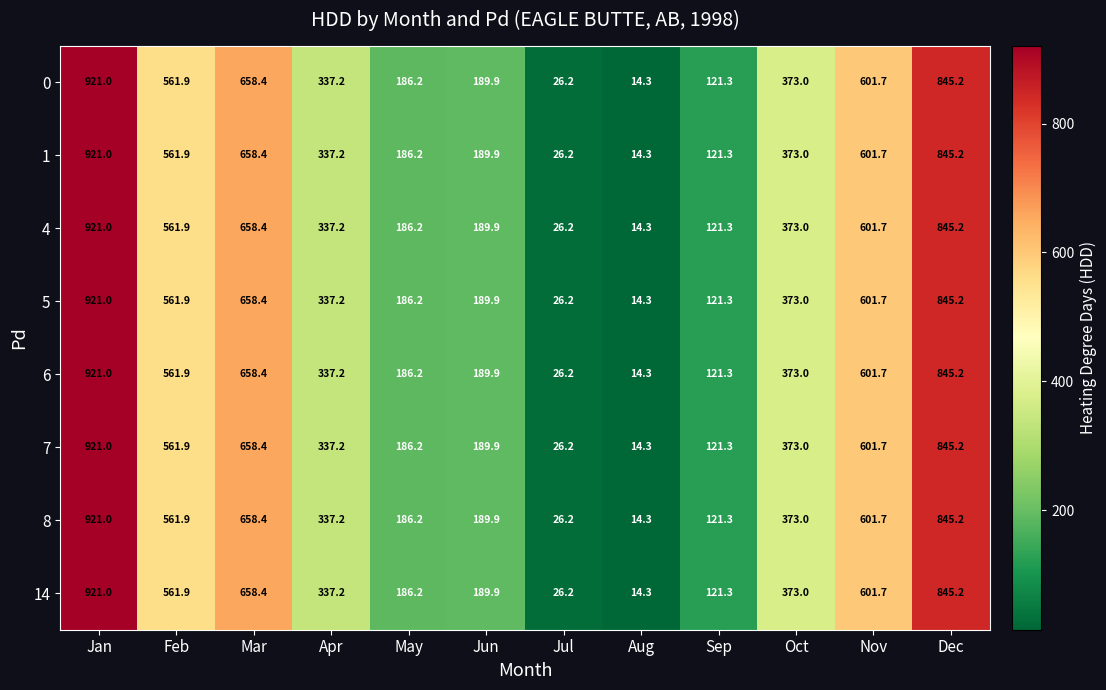

Is it true that 8 equals 488.4 at Jan?

False